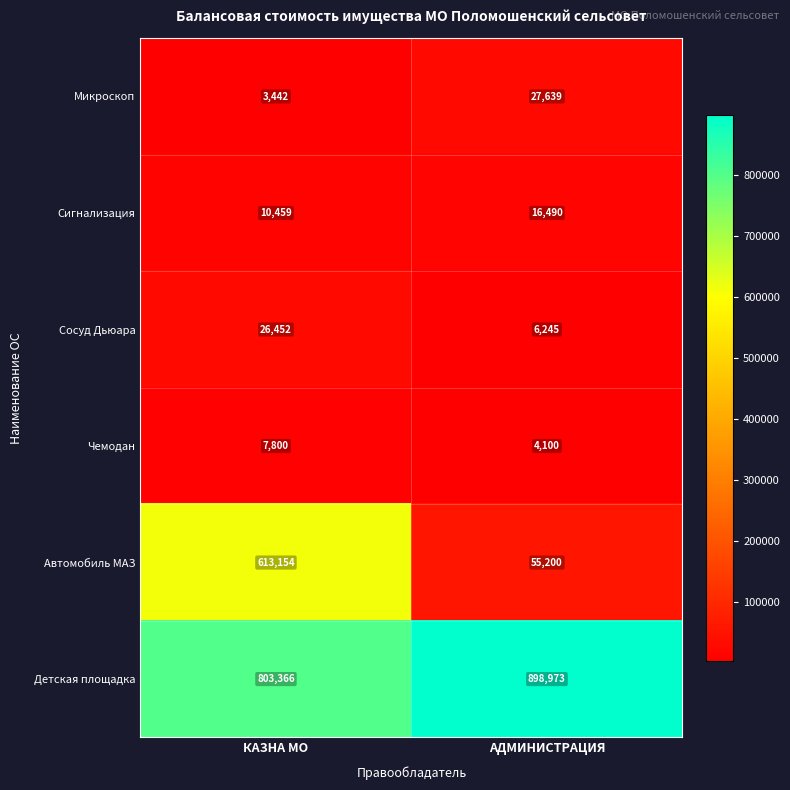

Reading left to right, transcribe all the data shown in this chart.

Микроскоп: 3442	27639
Сигнализация: 10459	16490
Сосуд Дьюара: 26452	6245
Чемодан: 7800	4100
Автомобиль МАЗ: 613154	55200
Детская площадка: 803366	898973